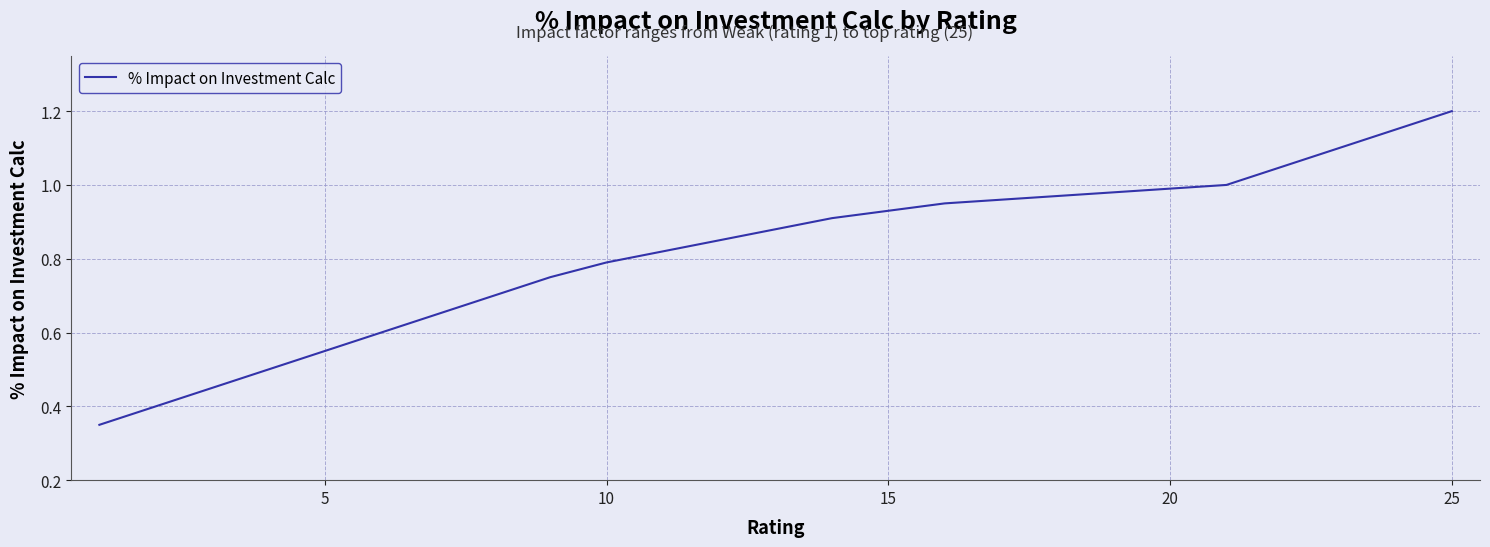

What is the maximum value shown in the chart?

1.2